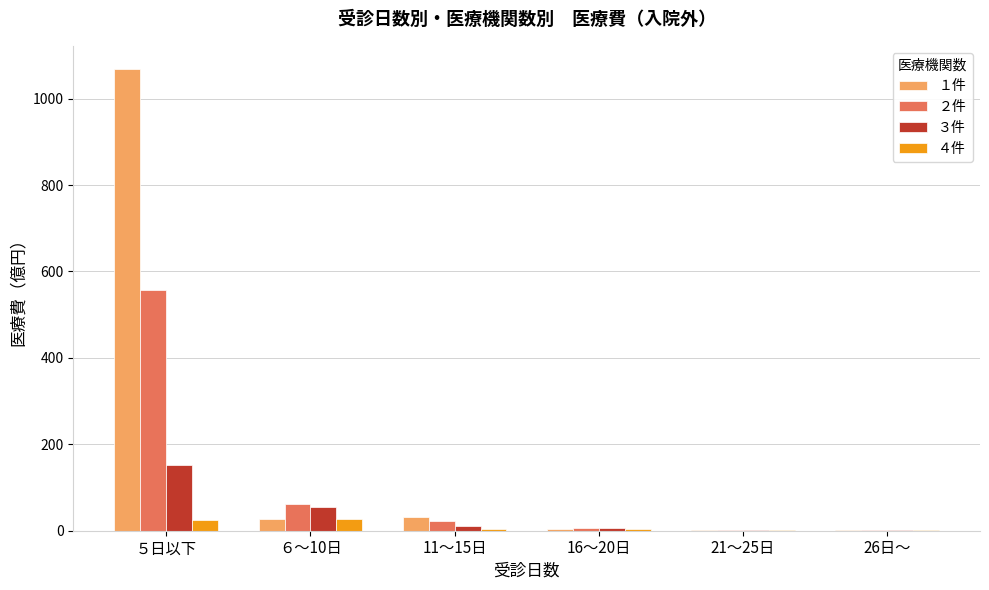

Is the value of ４件 at 16～20日 greater than the value of ２件 at ６～10日?

No